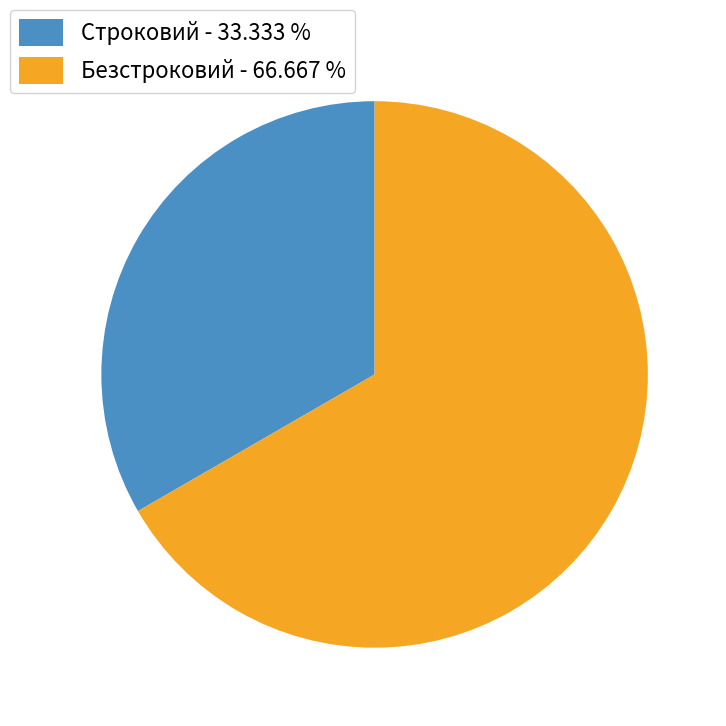

Do Строковий - 33.333 % and Безстроковий - 66.667 % together represent more than half of the pie?

Yes